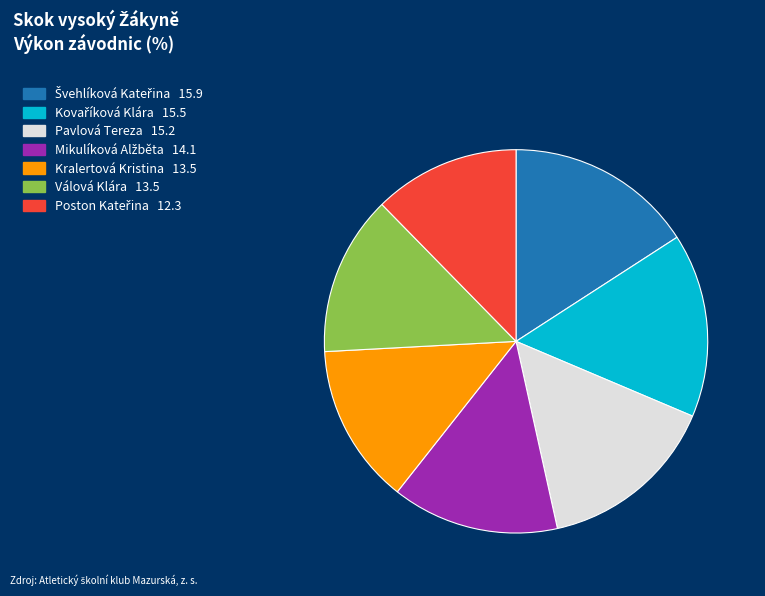

True or false: Válová Klára accounts for 20% of the total.

False